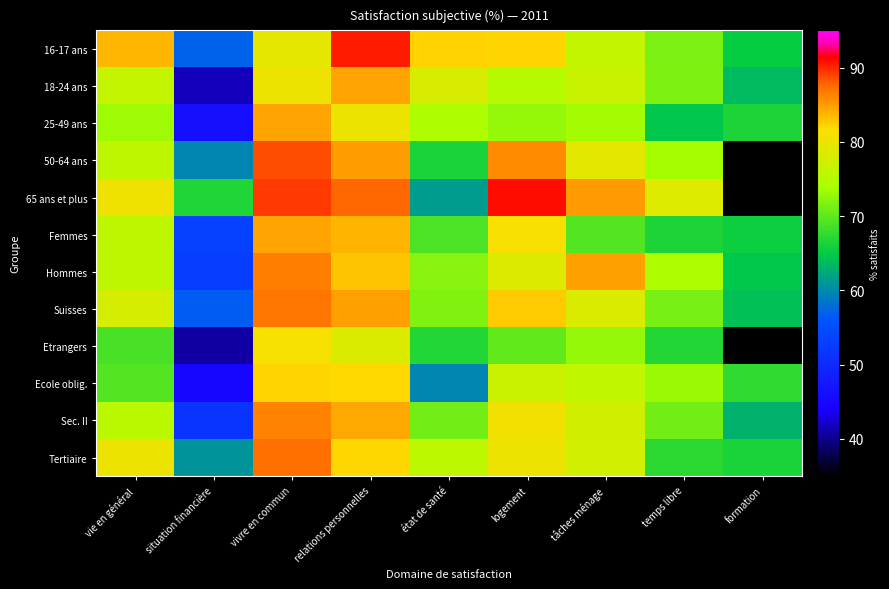

What is the total value across all series at situation financière?

632.2